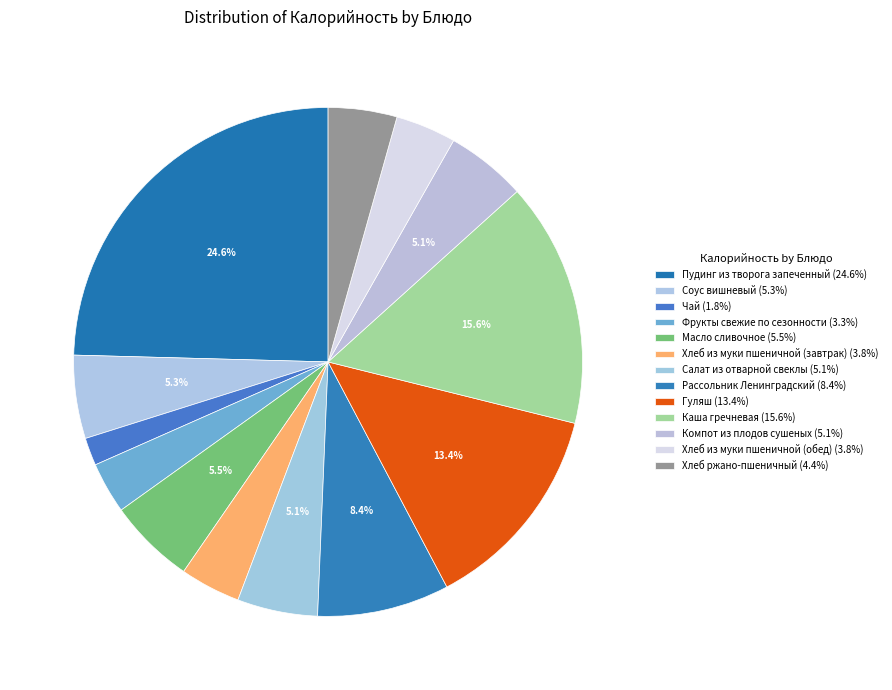

How many segments does this pie chart have?

13